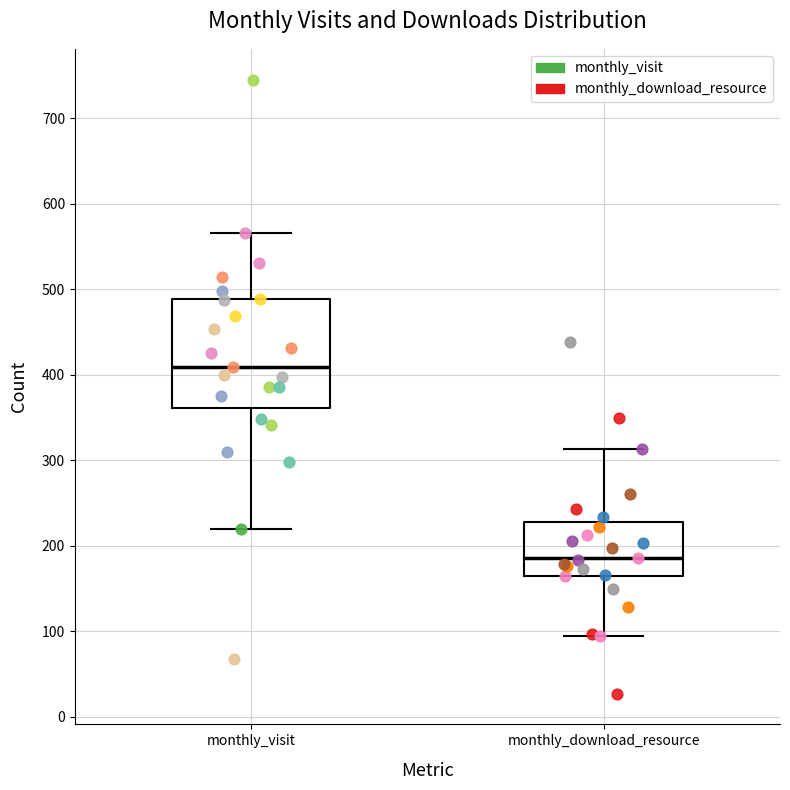

Comparing the boxes themselves (not the whiskers), which one is the tallest?

monthly_visit